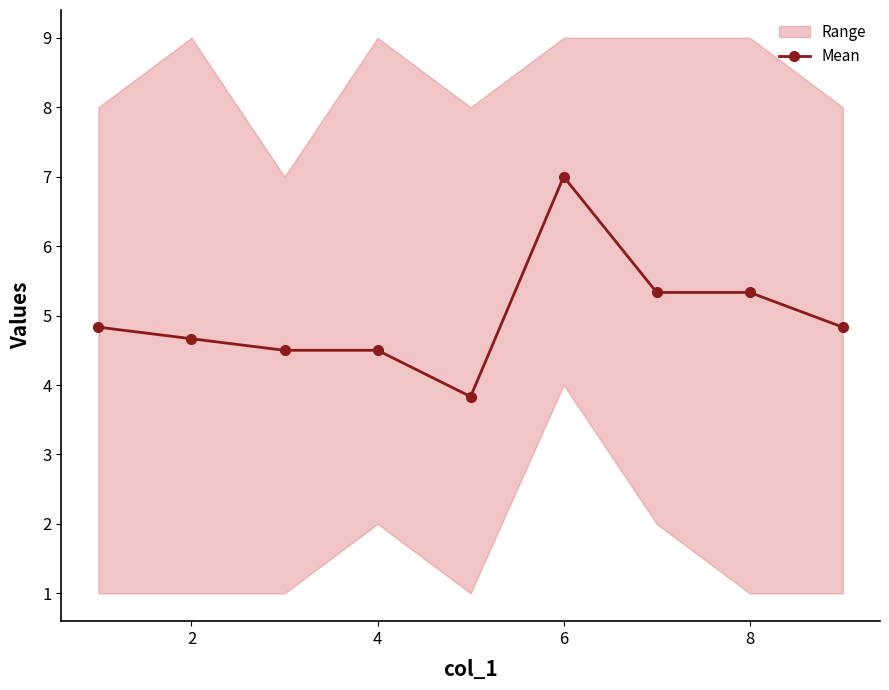

The Mean series shows 4.7 at 2. True or false?

True